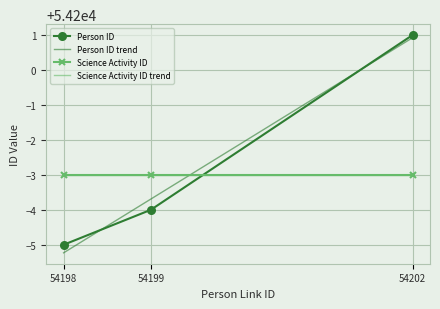

Reading right to left, extract all data points from this chart.

Person ID: 54202=54201.0	54199=54196.0	54198=54195.0
Person ID trend: 54202=54200.9	54199=54196.3	54198=54194.8
Science Activity ID: 54202=54197.0	54199=54197.0	54198=54197.0
Science Activity ID trend: 54202=54197.0	54199=54197.0	54198=54197.0